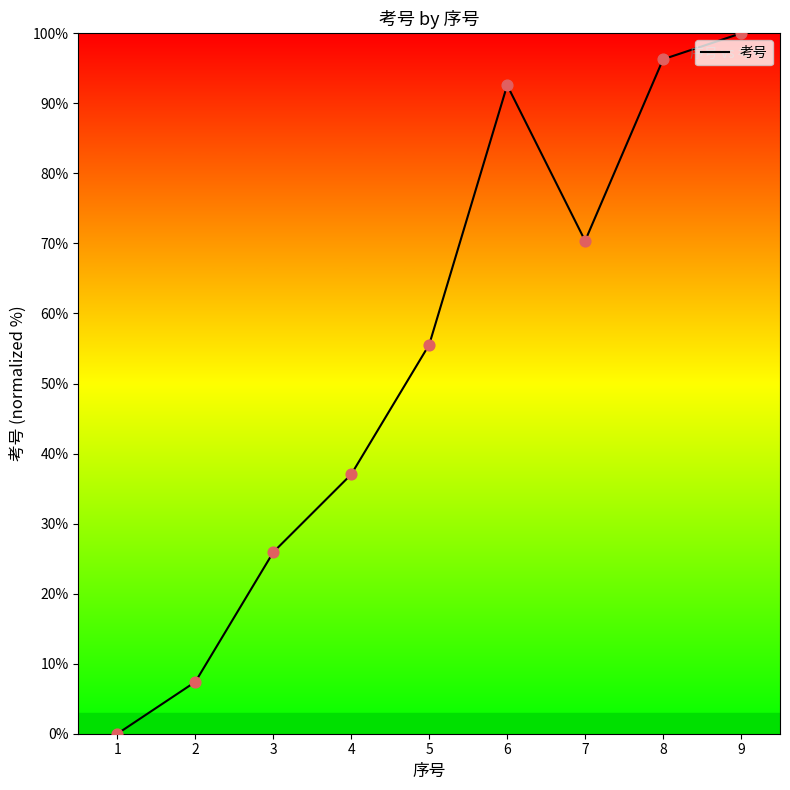

Which has a higher value, 3 or 1?

3